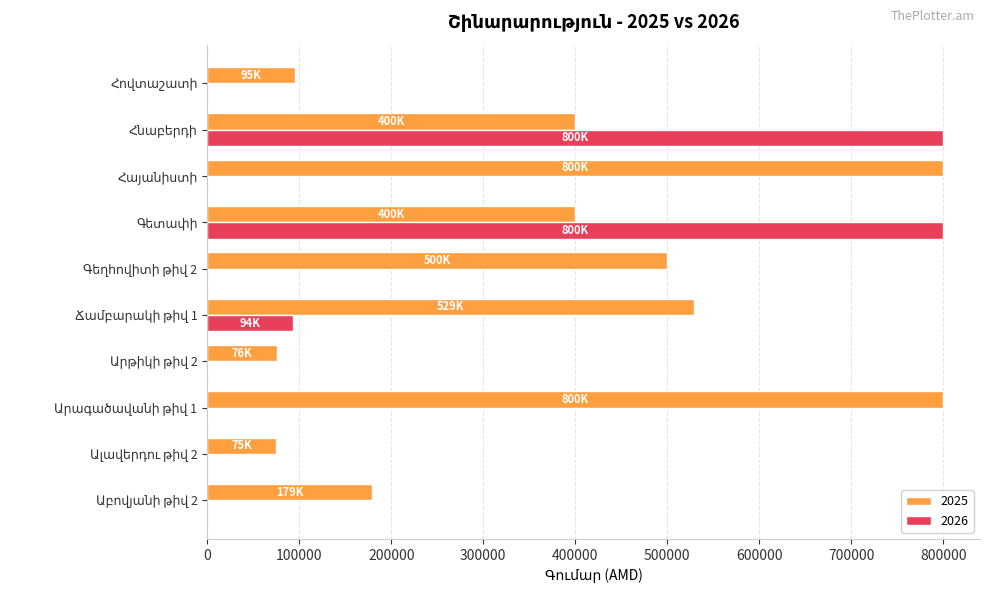

What is the maximum value shown in the chart?

800000.0